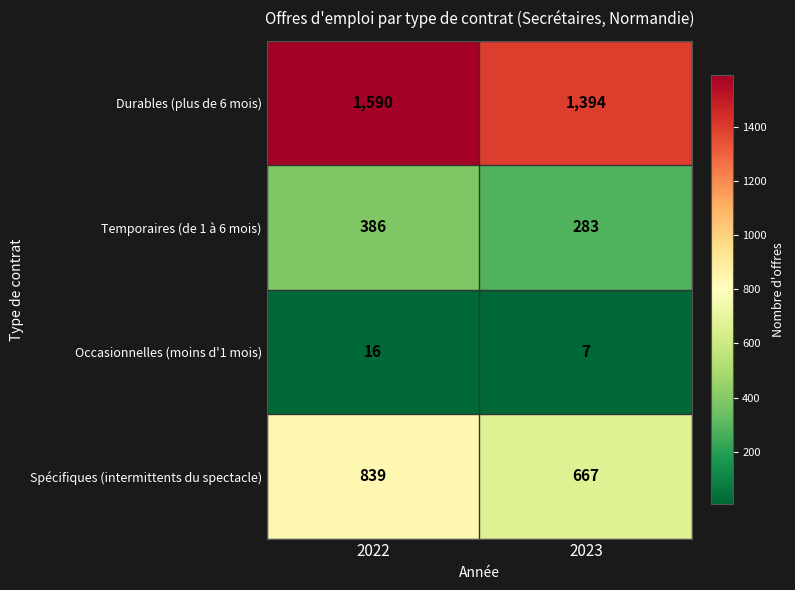

What is the approximate value of Occasionnelles (moins d'1 mois) at 2023?

7